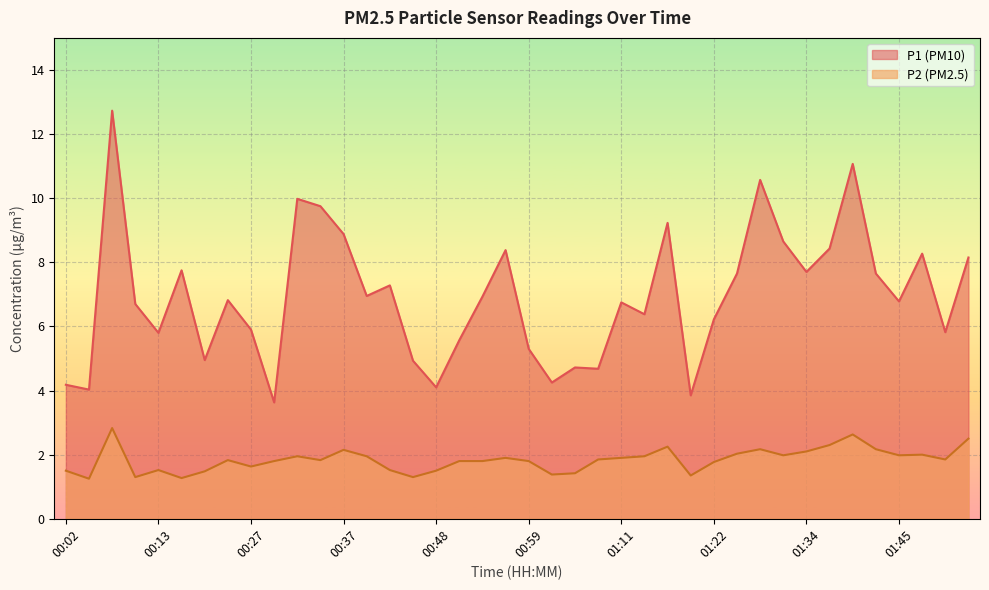

How many lines are shown in the chart?

2